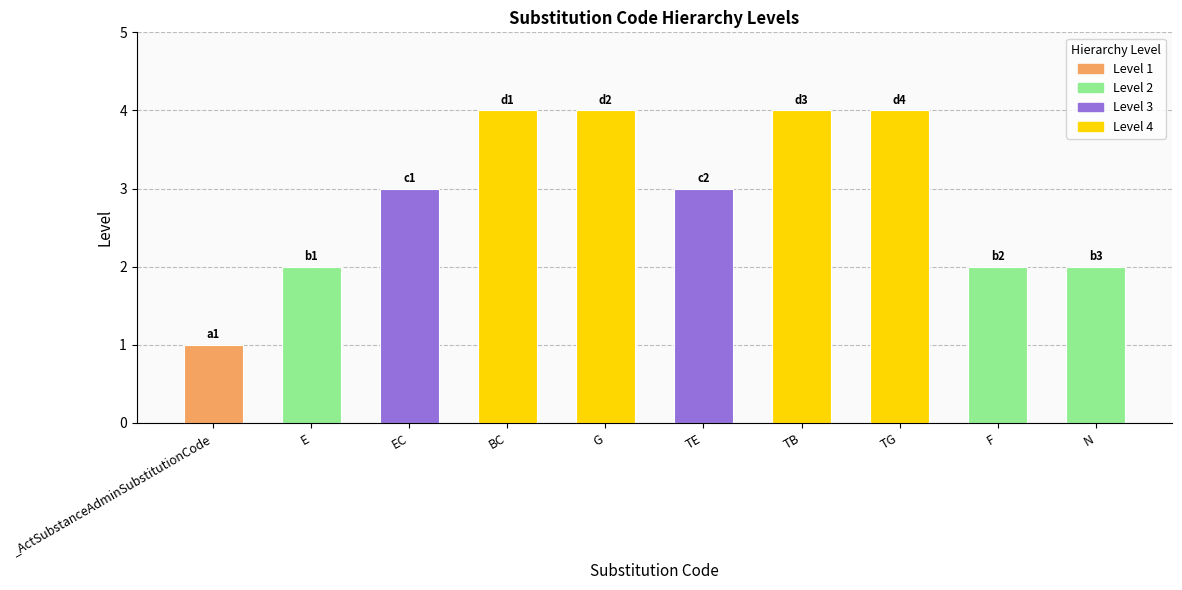

Reading right to left, extract all data points from this chart.

2	2	4	4	3	4	4	3	2	1